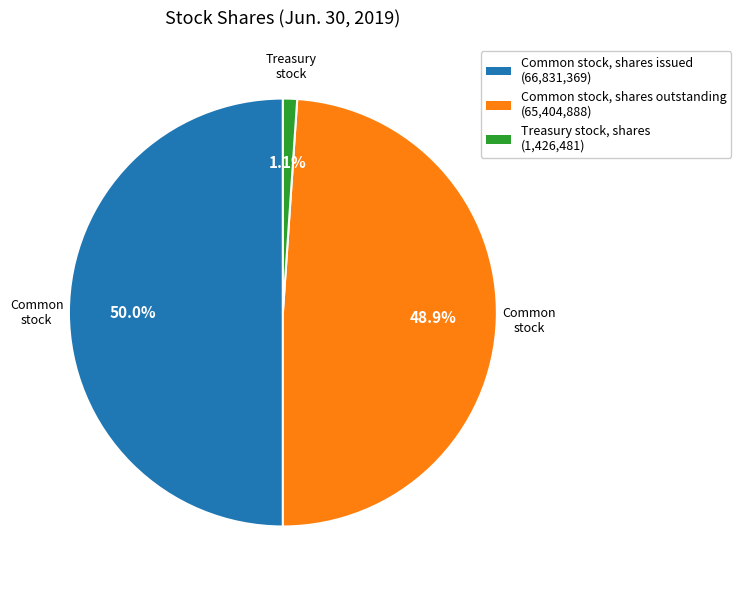

Is Treasury stock, shares (1,426,481) the majority of the pie?

No